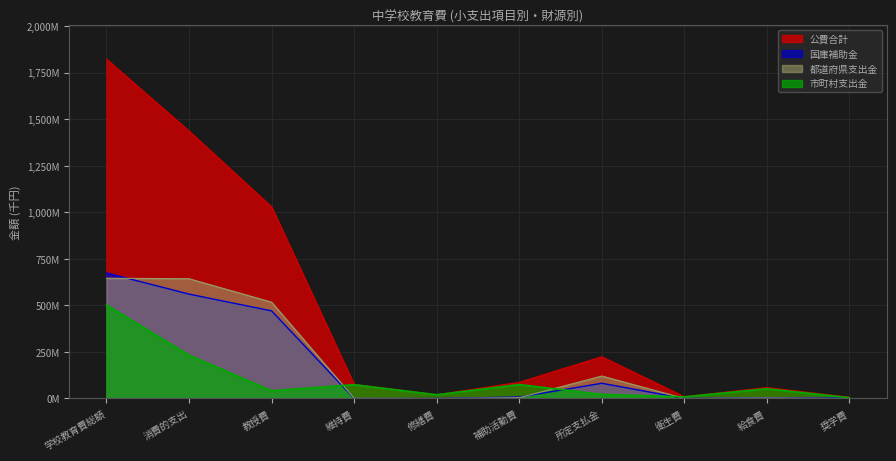

What is the difference between the second highest and second lowest values in the 国庫補助金 series?

560203972